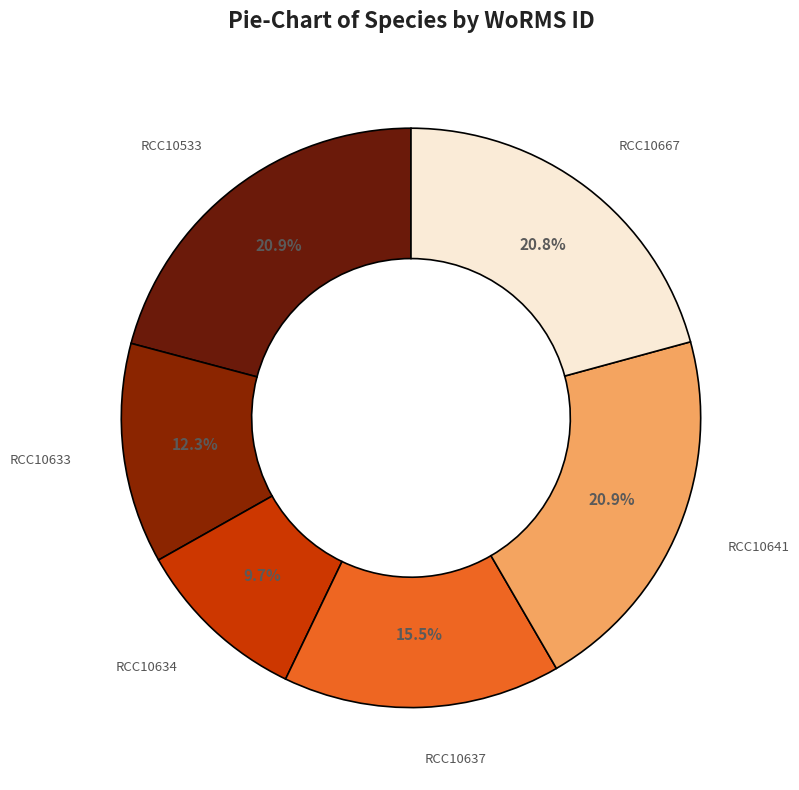

How many slices are in this pie chart?

6